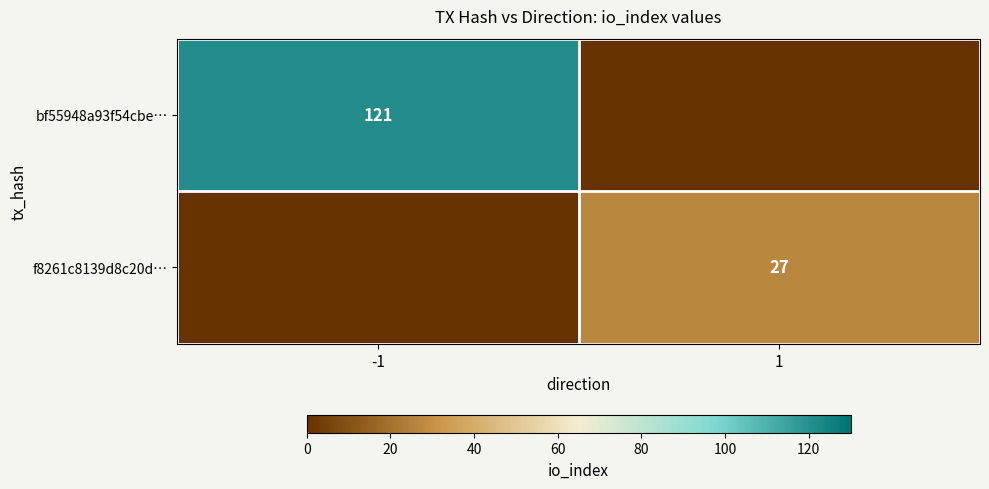

The f8261c8139d8c20d… series shows 47 at 1. True or false?

False